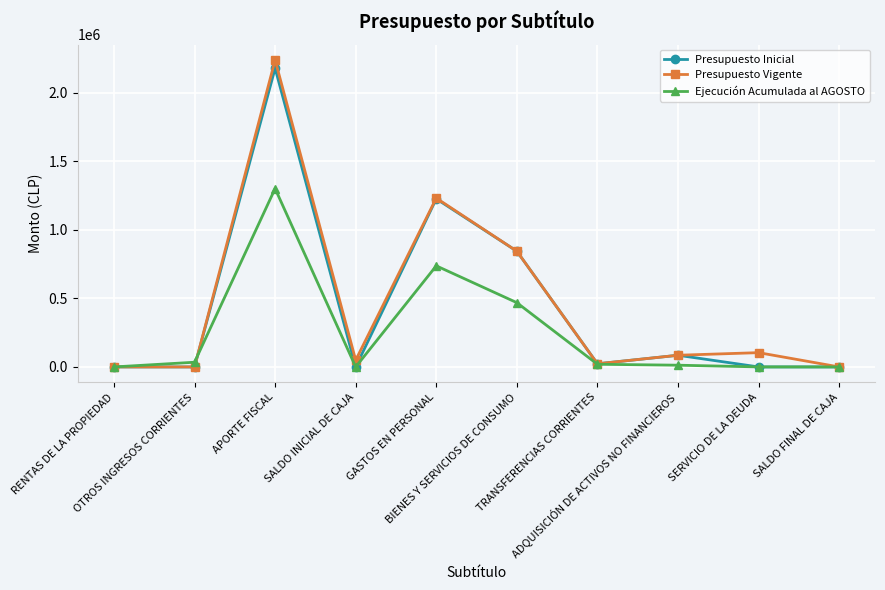

At which category does Presupuesto Vigente reach its first local peak?

APORTE FISCAL